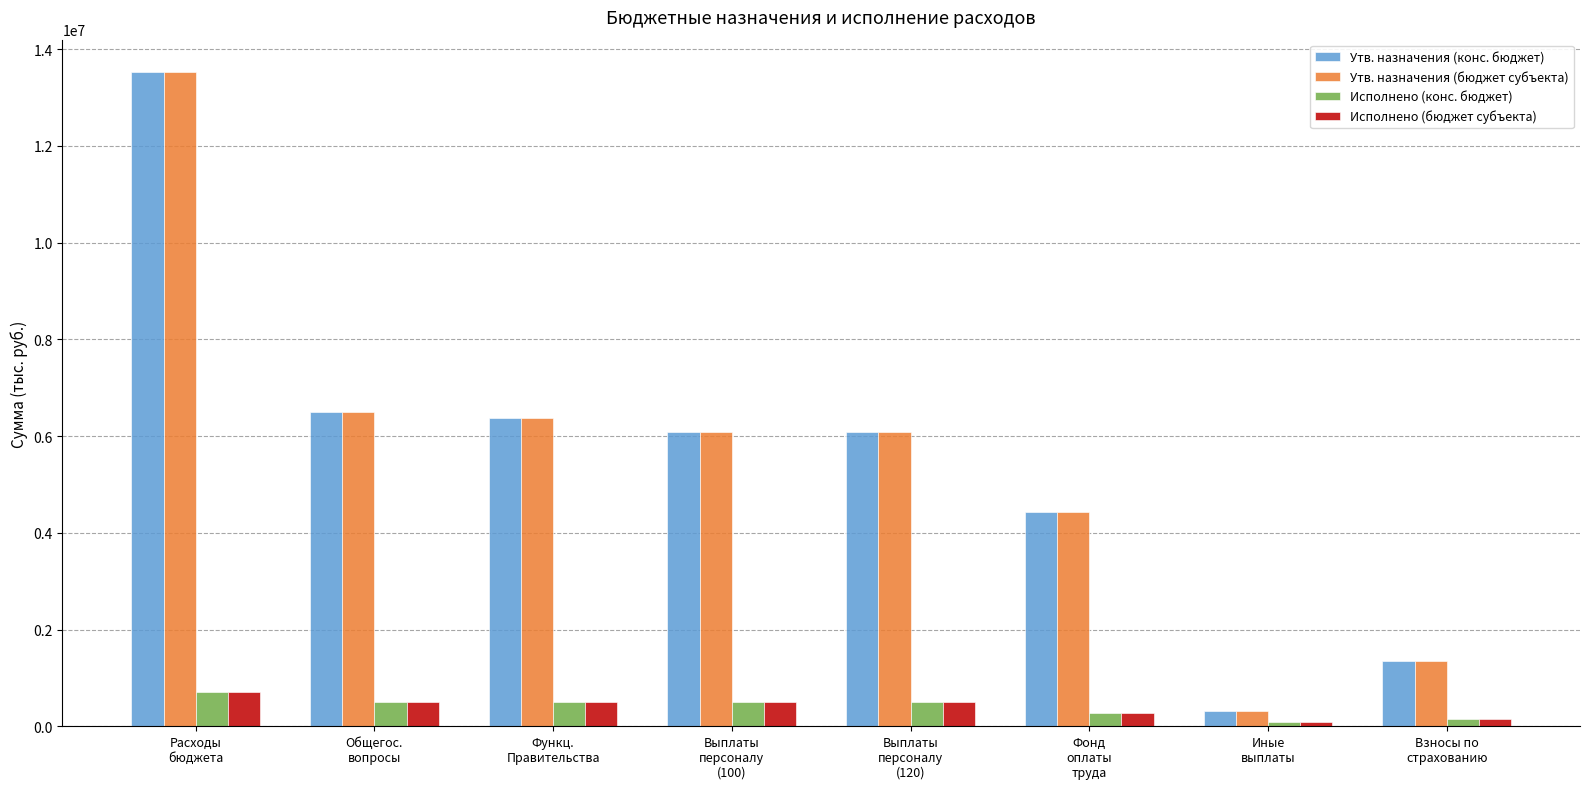

Does the chart contain any negative values?

No